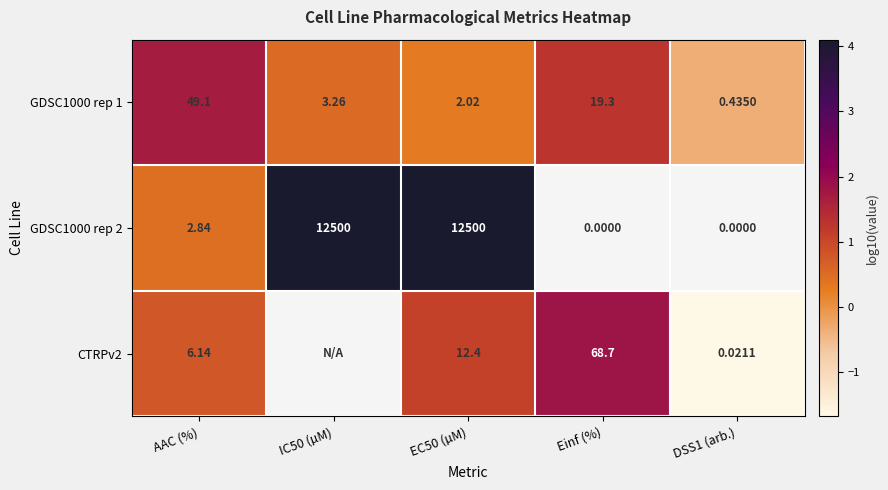

Where does the GDSC1000 rep 1 series first go above 3?

AAC (%)